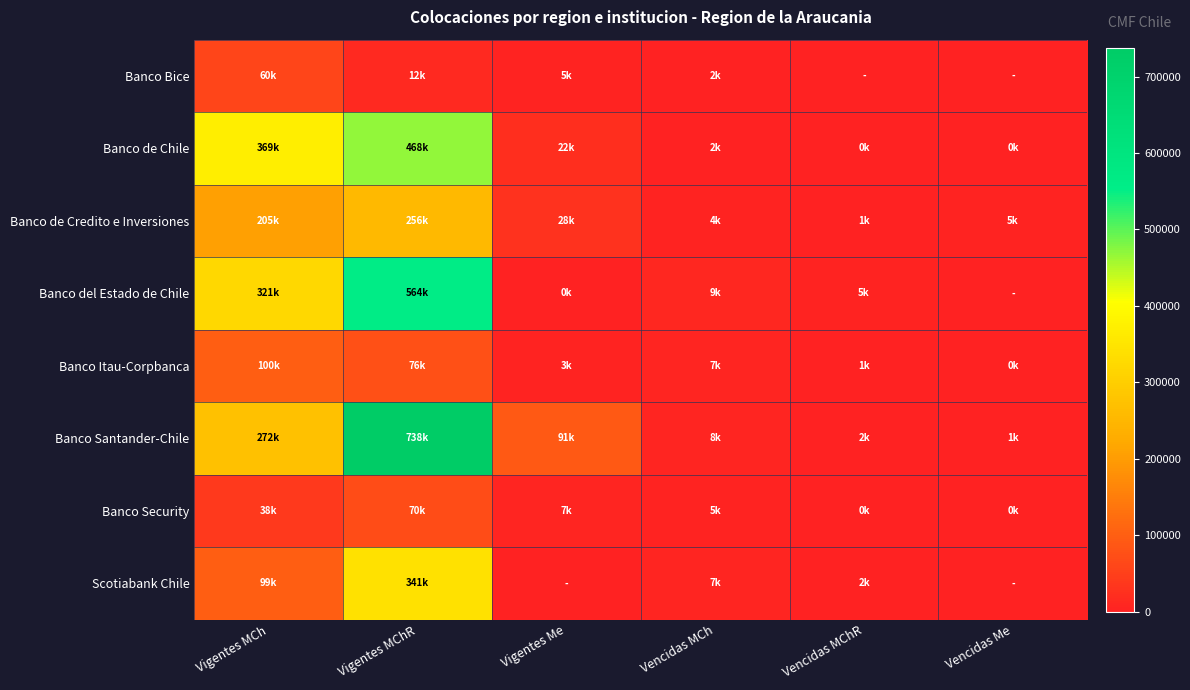

What is the spread (max minus min) of values at Vigentes Me?

90895.8